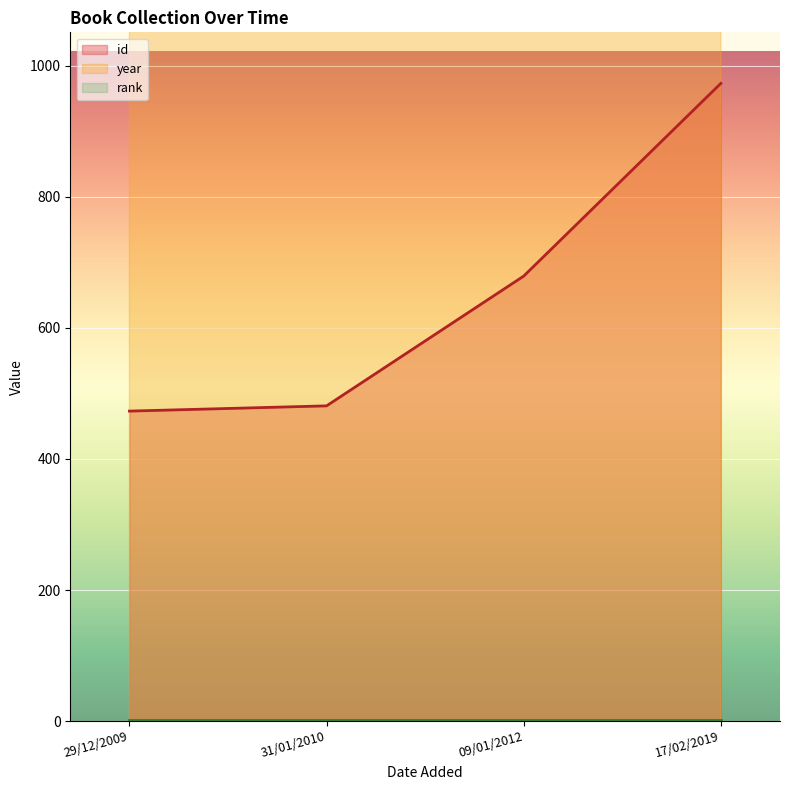

What is the approximate value of year at 29/12/2009?

2007